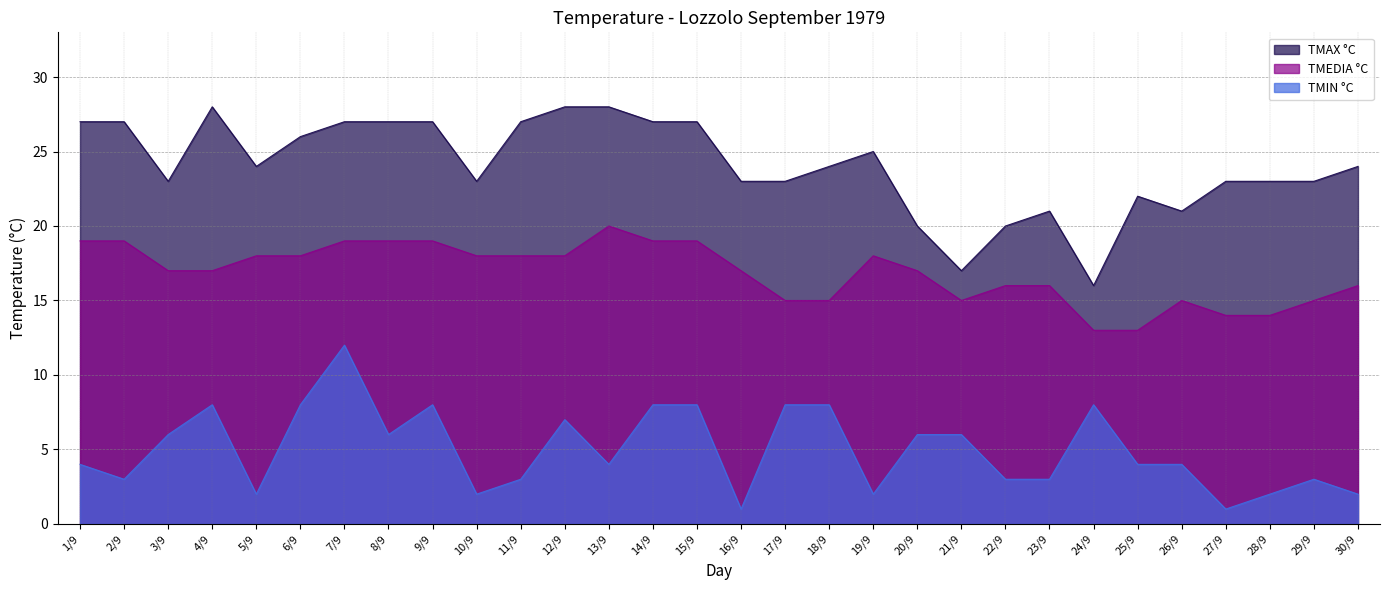

Which series has the largest range (max minus min)?

TMAX °C